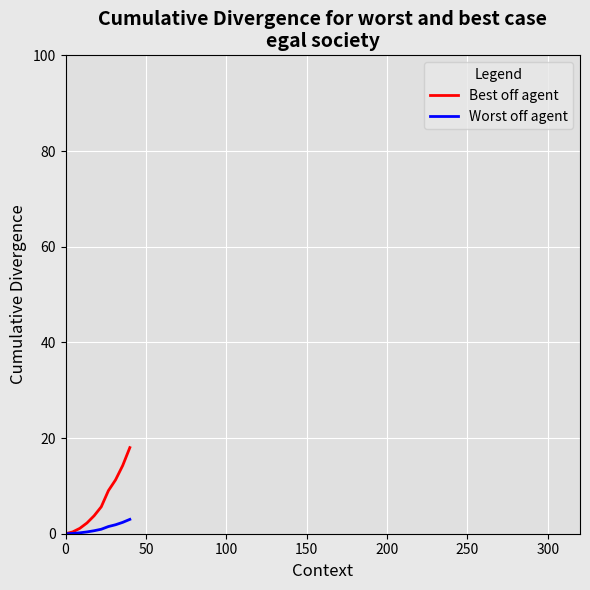

Which series has the largest total across all categories?

Best off agent